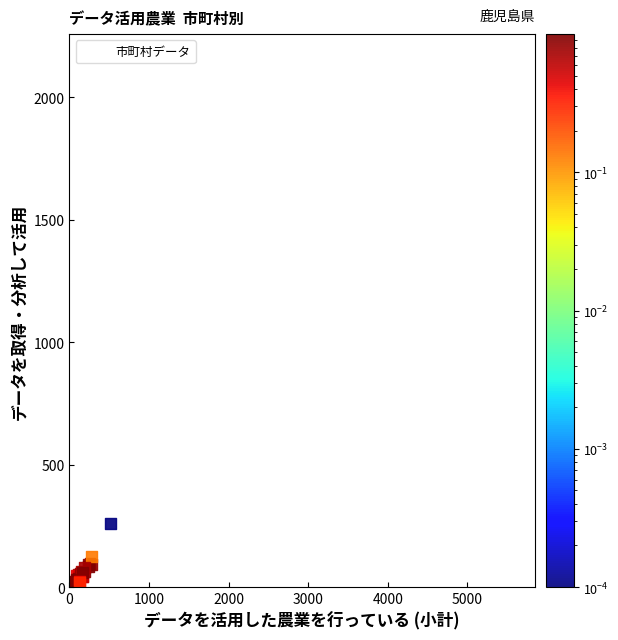

What Y value in the scatter plot is closest to 941?

260